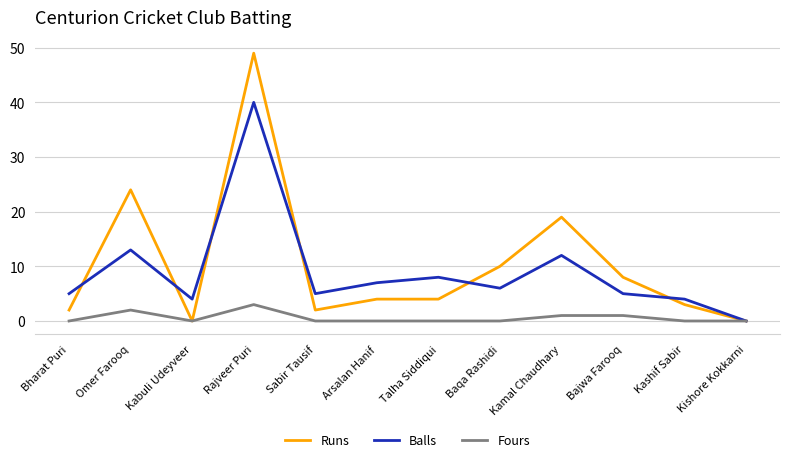

At which category does the chart reach its peak across all series?

Rajveer Puri